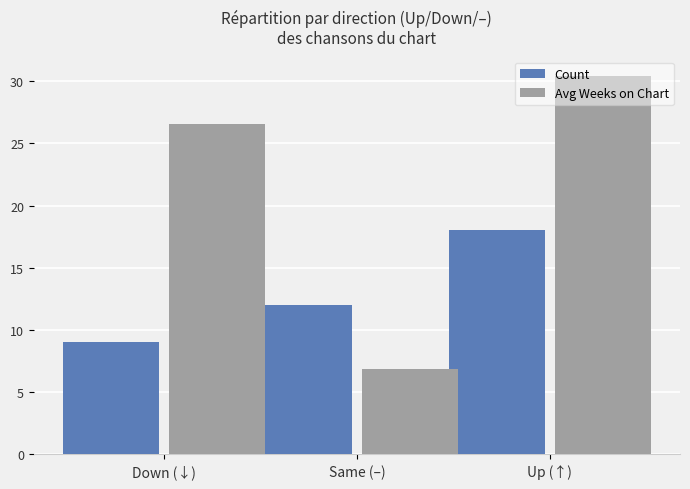

How many groups of bars are there?

3